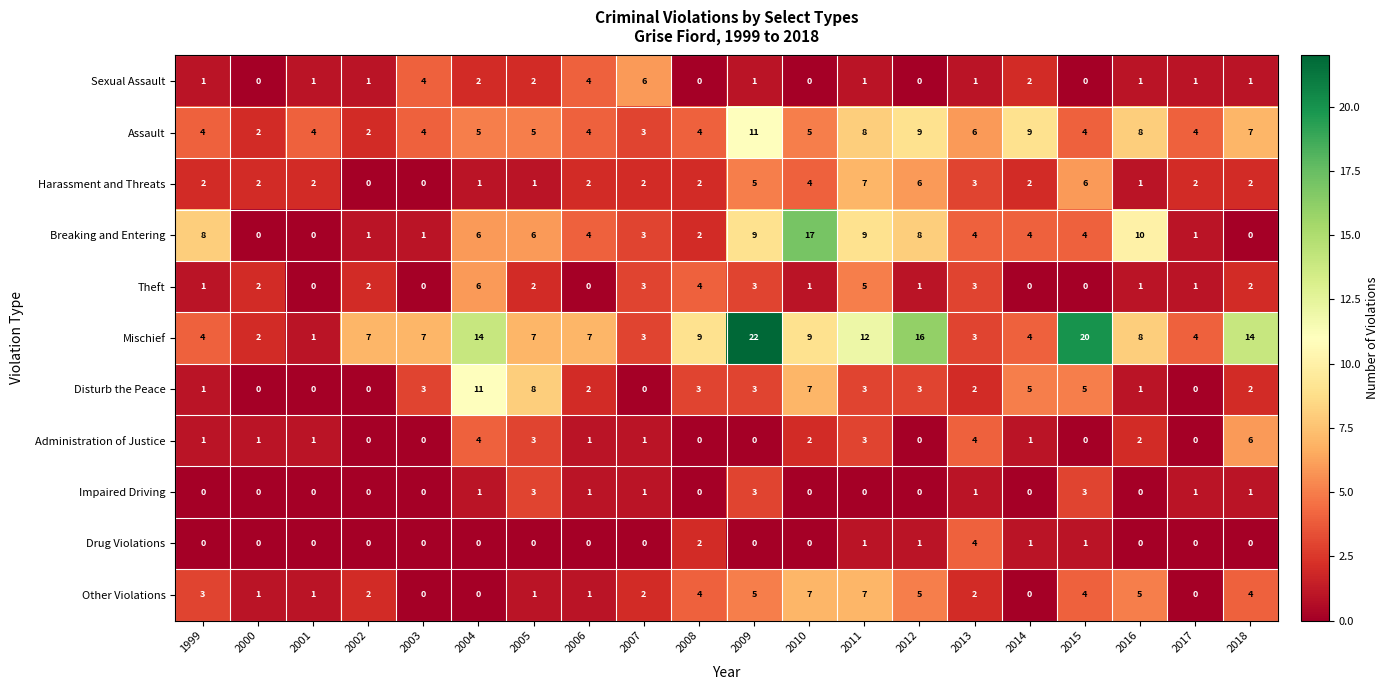

Which series changed the most between 2001 and 2017?

Mischief